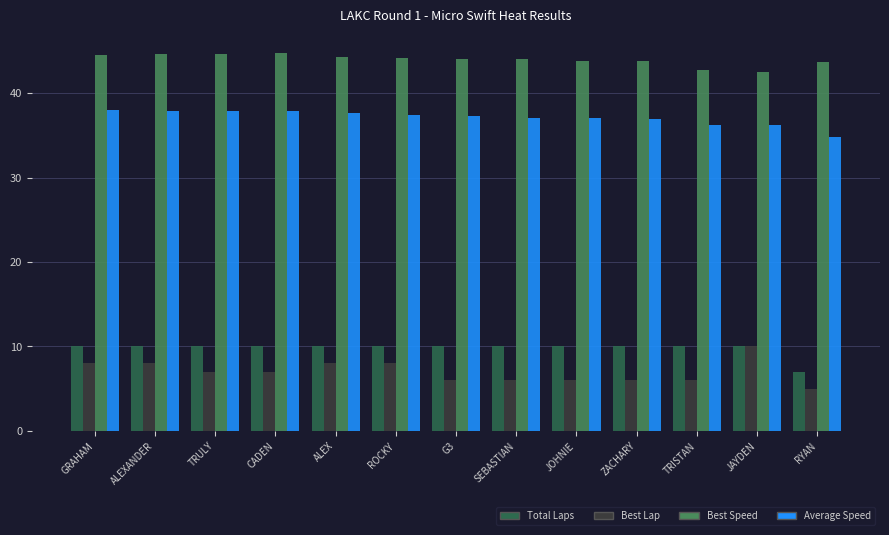

The value of Average Speed at G3 is 37.3. True or false?

True